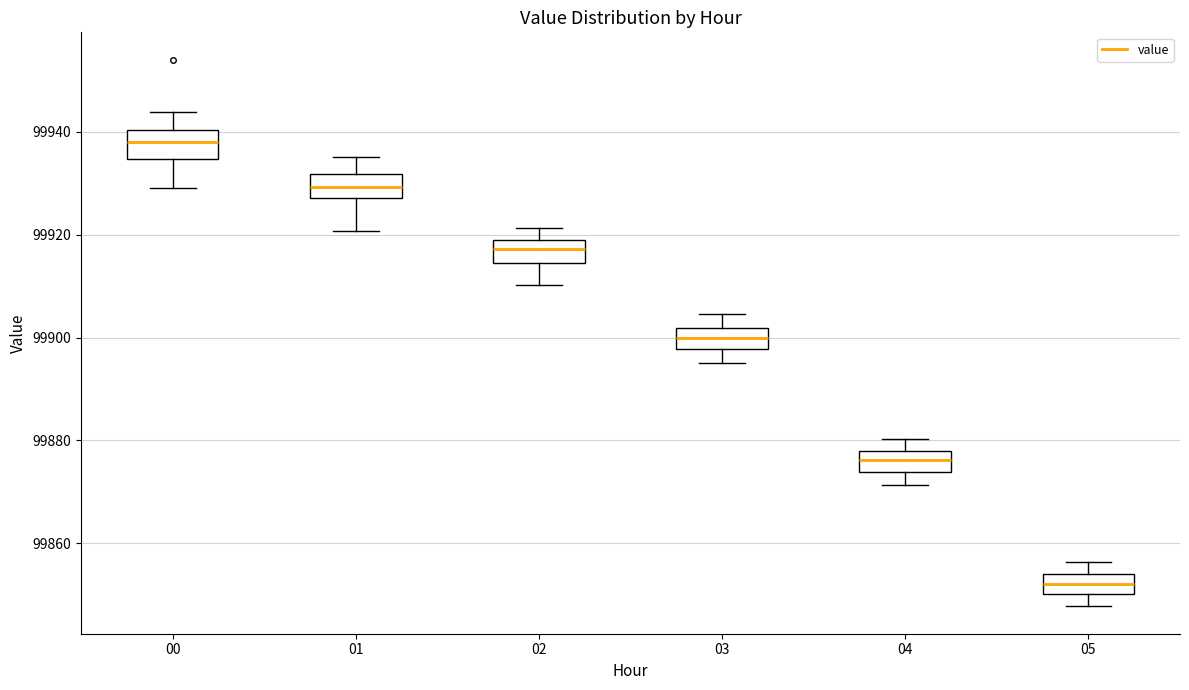

Which box has the highest median line?

00